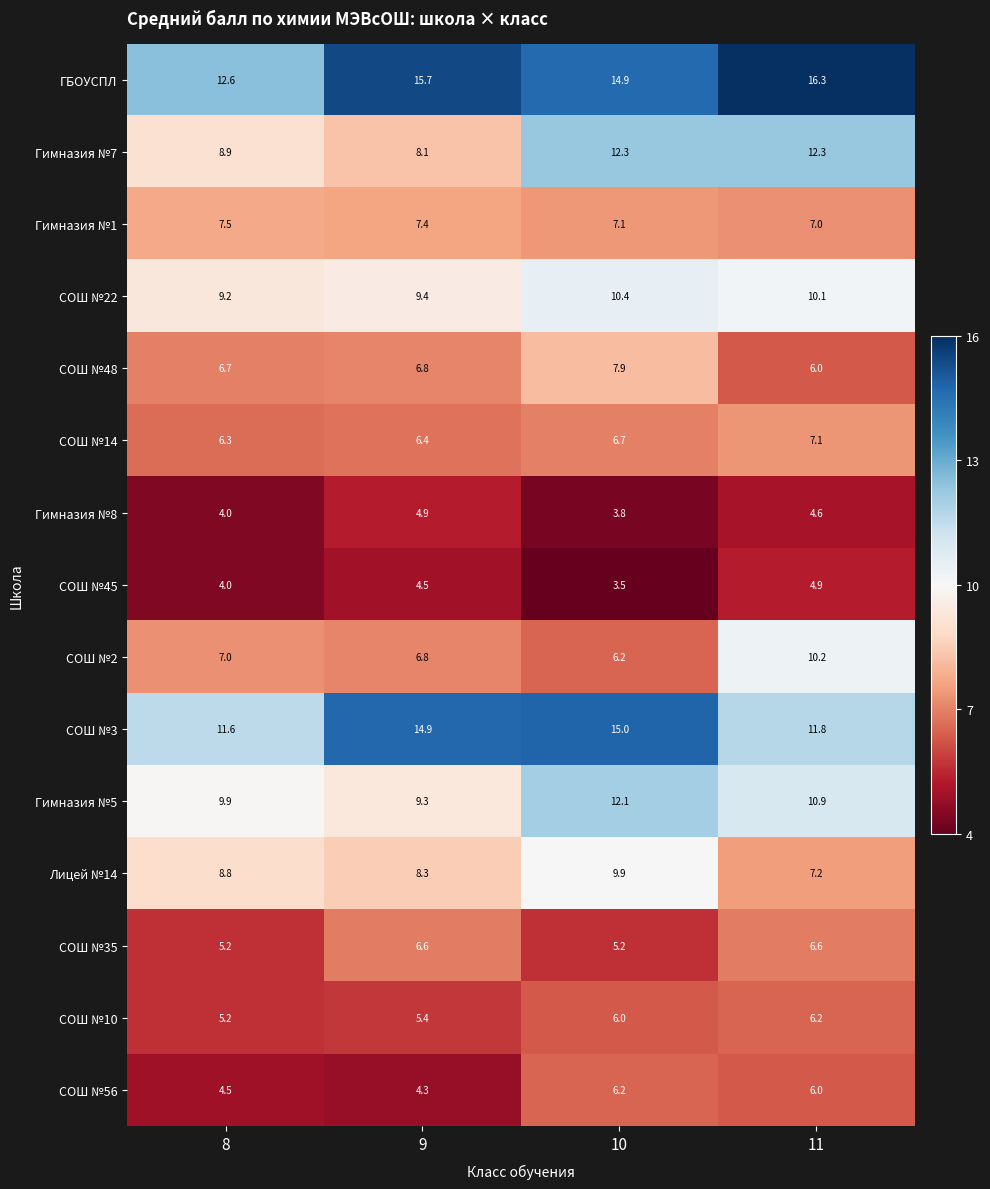

What is the difference between the highest and lowest values at 8?

8.6